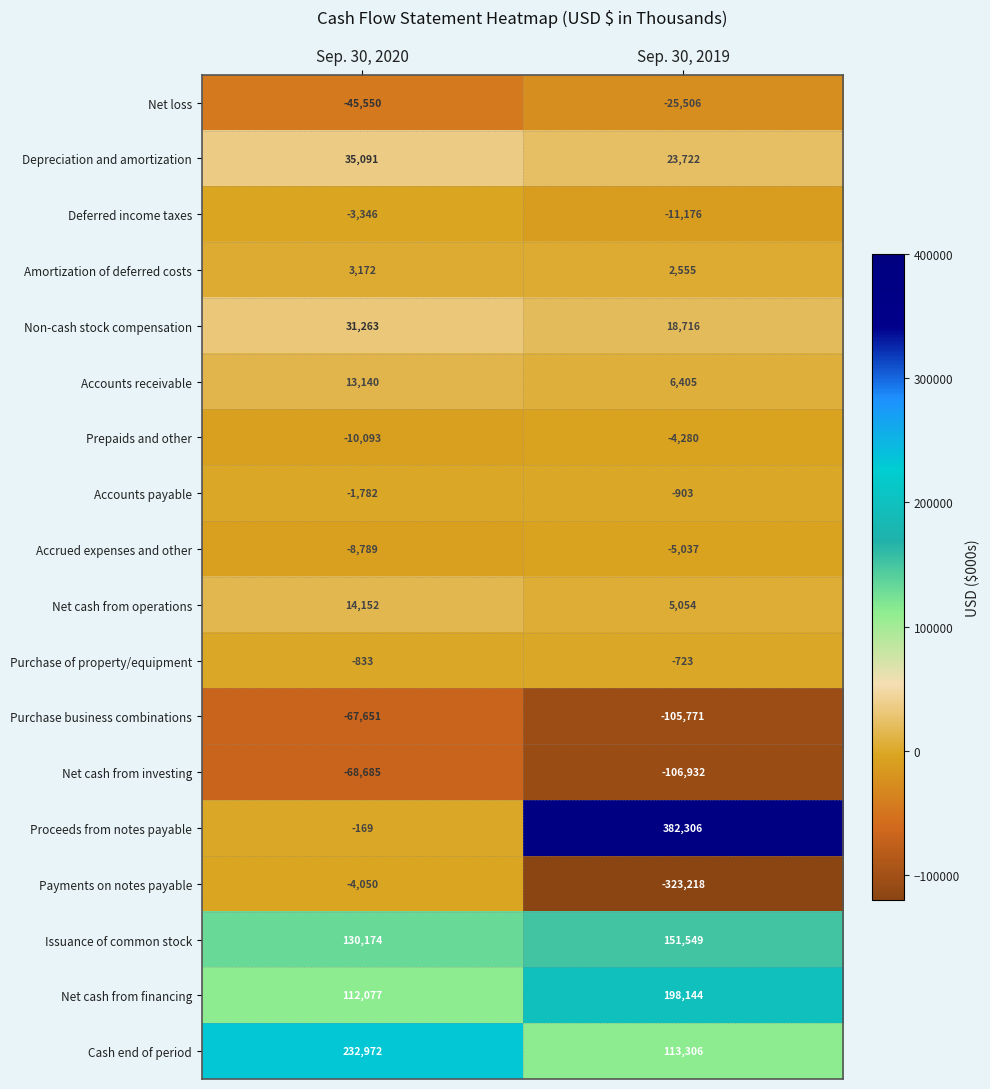

What is the maximum value shown in the chart?

382306